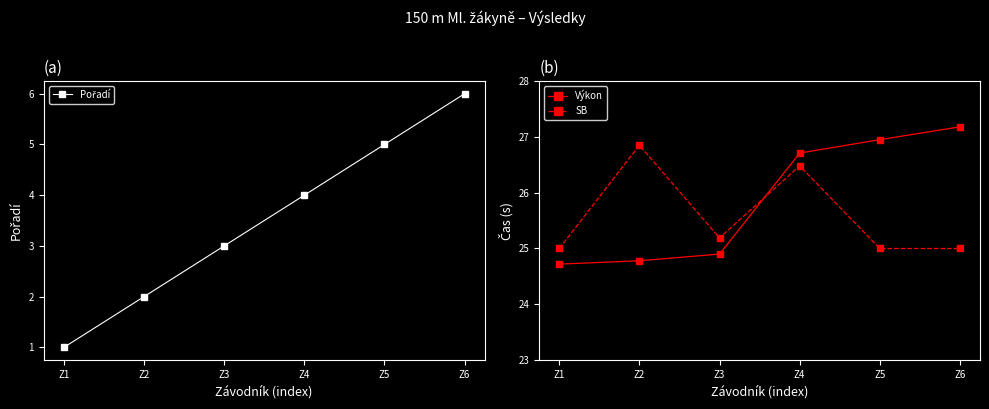

How many interior local valleys does the SB series have?

1